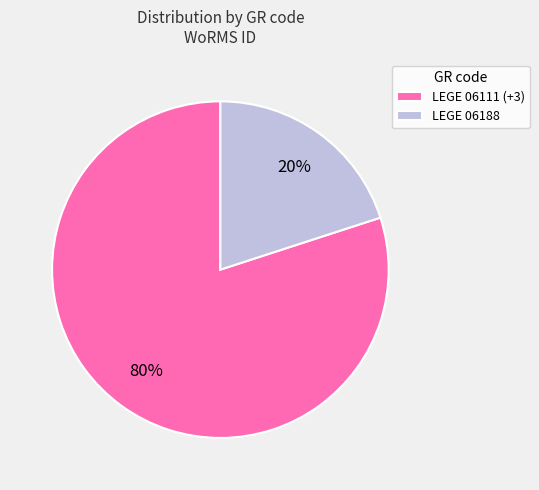

Which category has the biggest portion of the pie?

LEGE 06111 (+3)